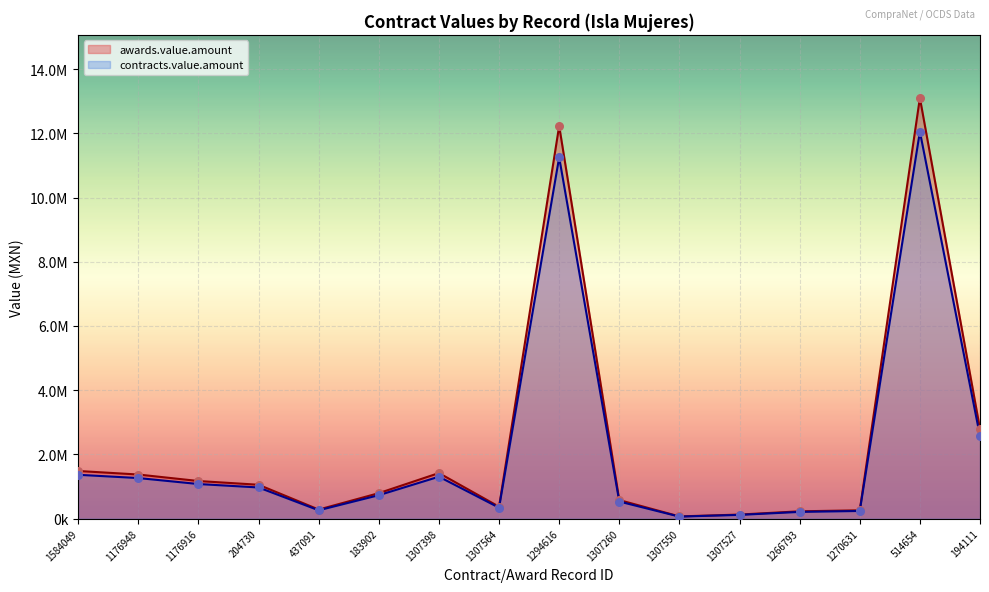

Which series has the largest Y range (max minus min)?

awards.value.amount